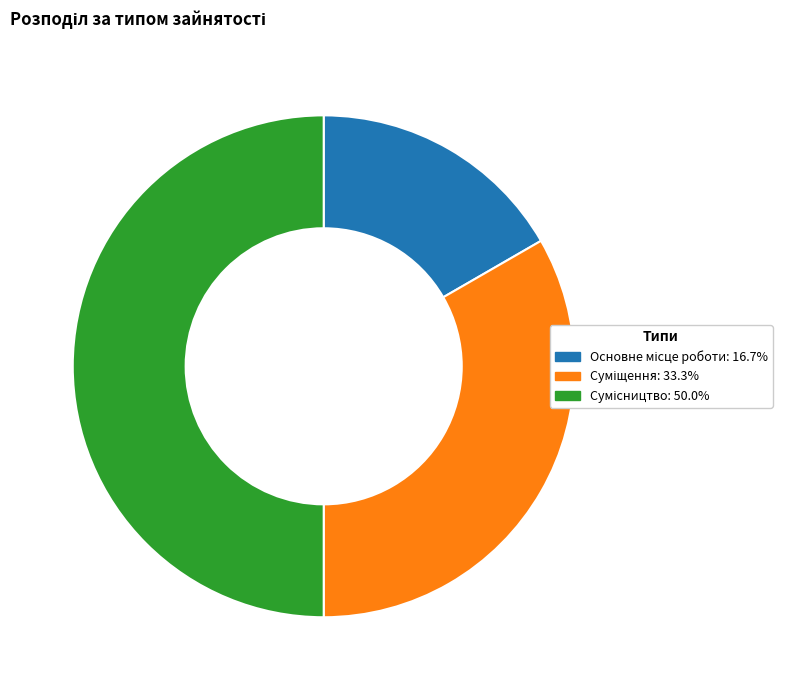

What is the change in value from Основне місце роботи to Сумісництво?

+2